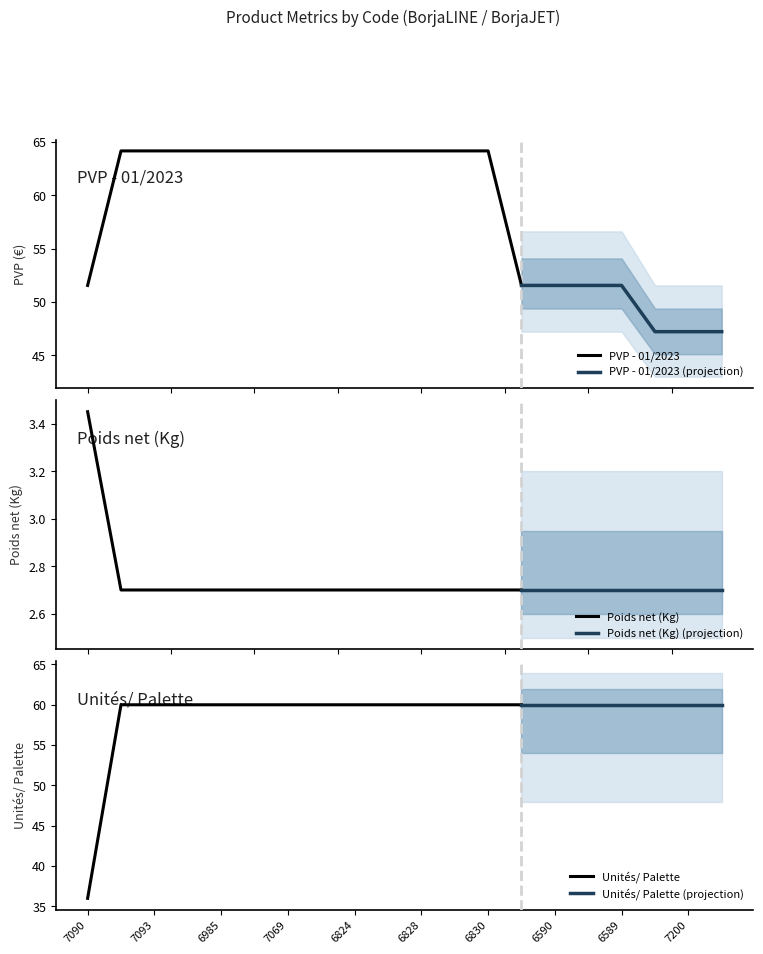

What is the maximum value for PVP - 01/2023?

64.2